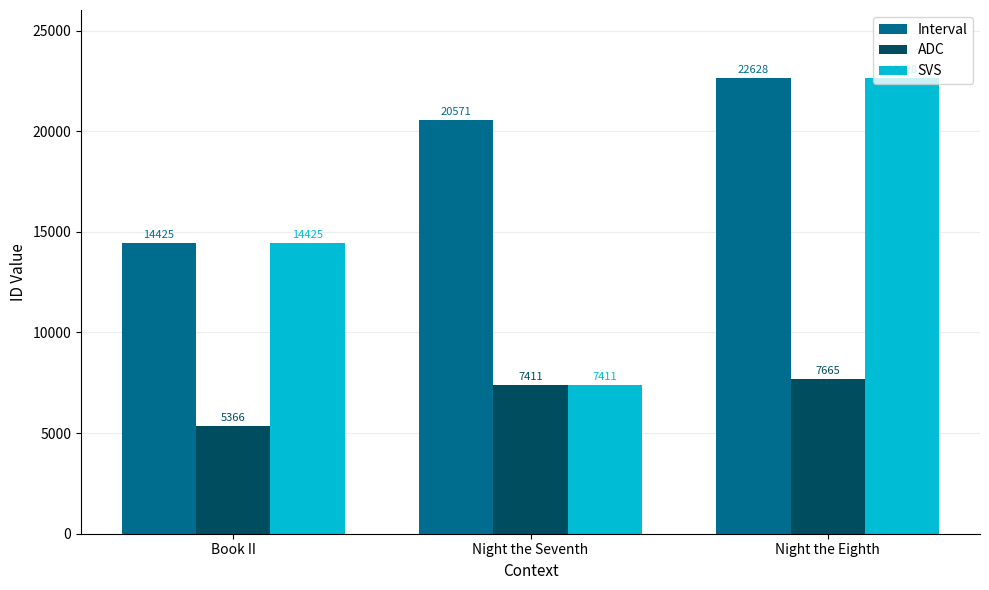

Which series changed the most between Book II and Night the Seventh?

SVS